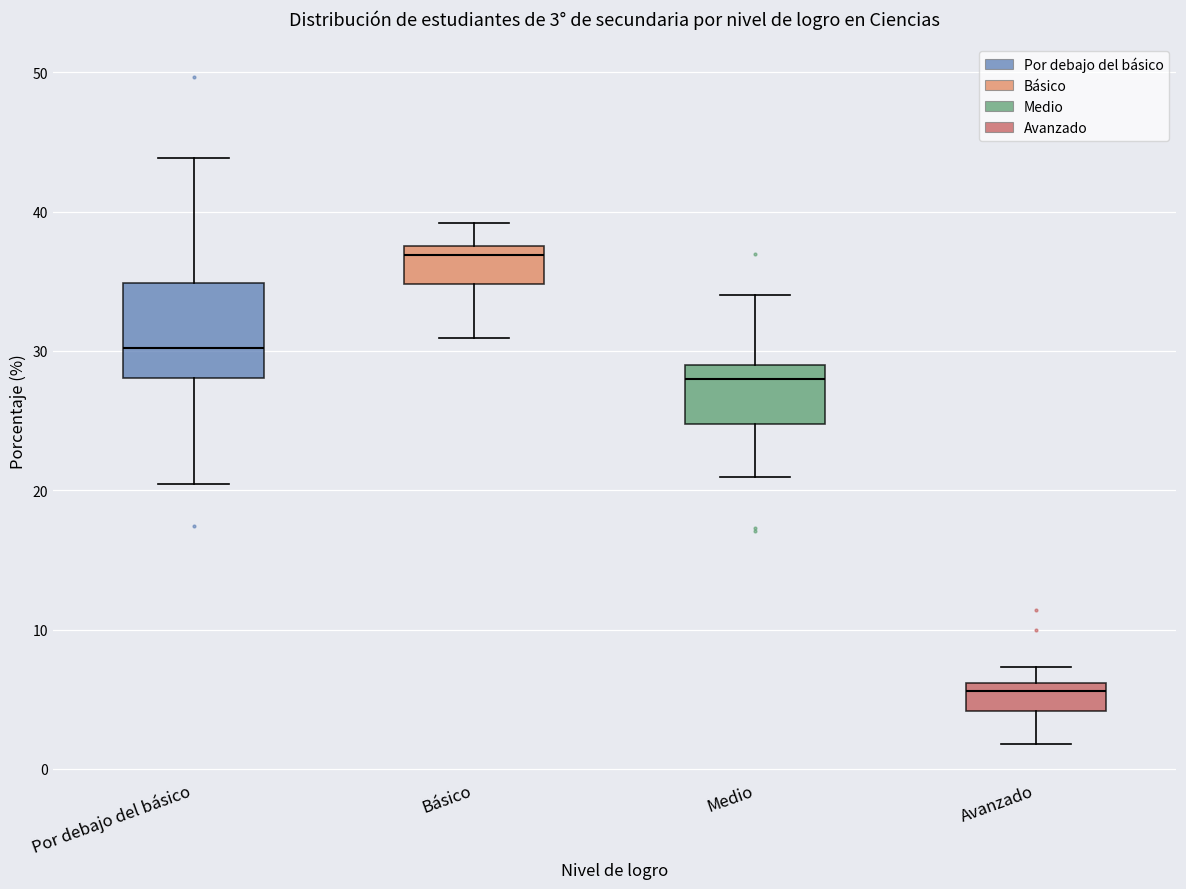

Which box's median line is the lowest?

Avanzado